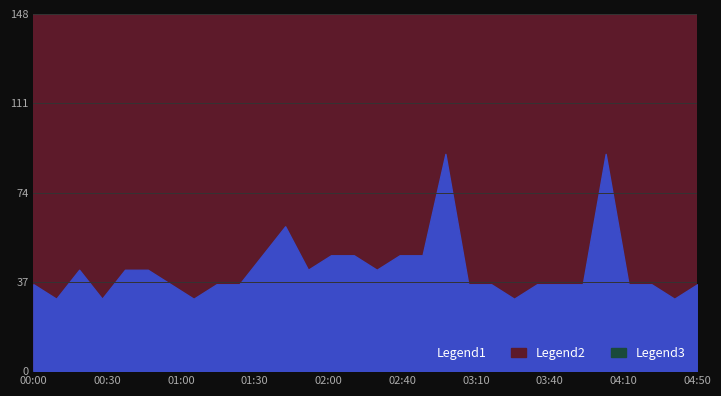

In Legend1, how many points are higher than both neighbors (excluding endpoints)?

4